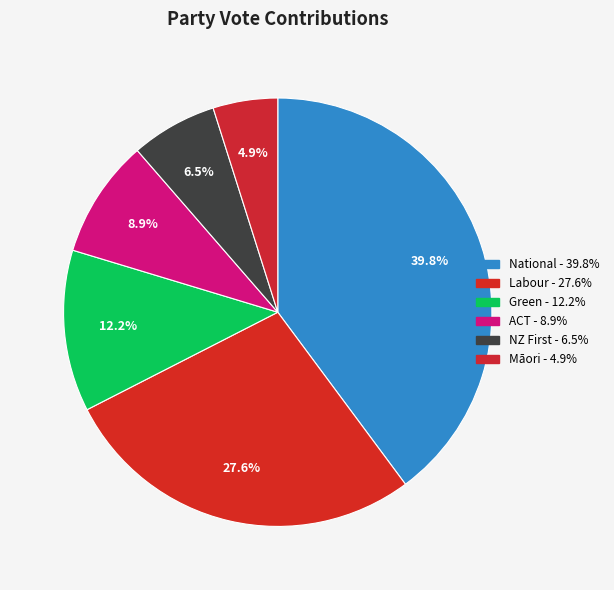

How many slices are in this pie chart?

6